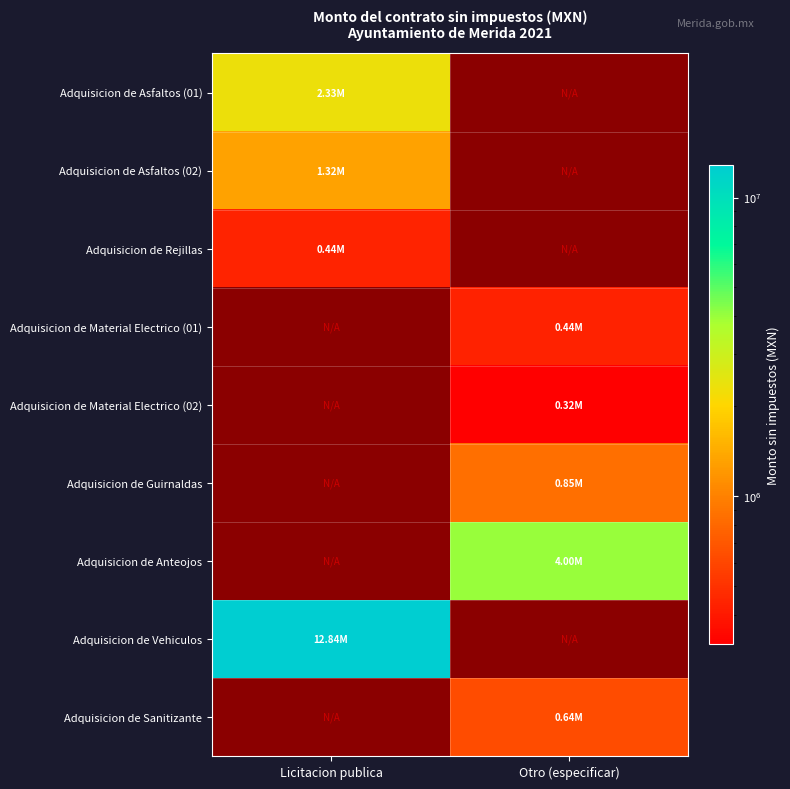

At which label does Adquisicion de Vehiculos reach its minimum?

Licitacion publica